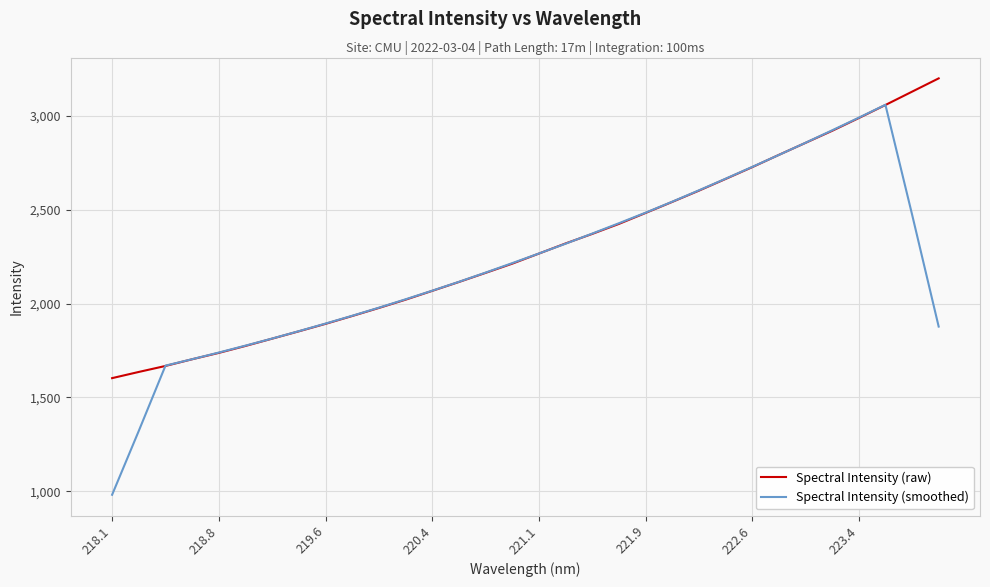

Rank the series by their maximum value, from highest to lowest.

Spectral Intensity (raw), Spectral Intensity (smoothed)